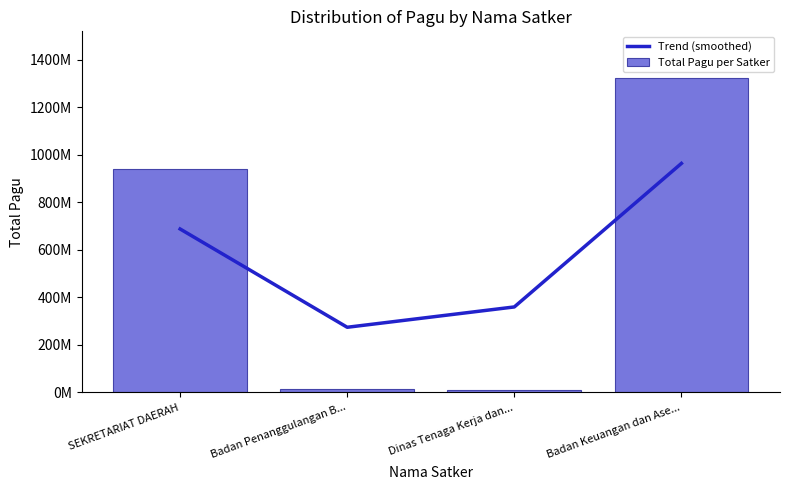

What is the label of the 2nd bar from the right?

Dinas Tenaga Kerja dan...